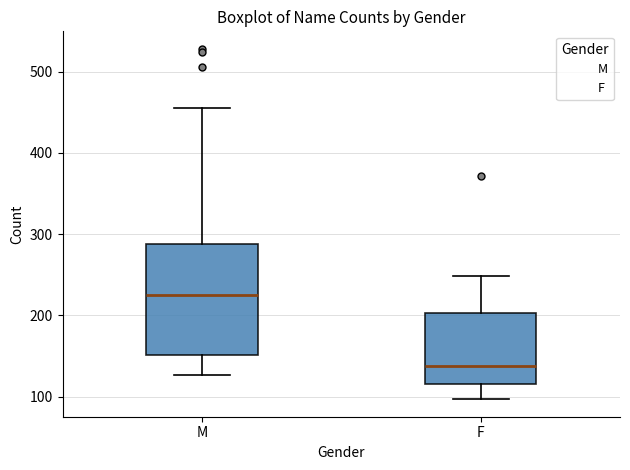

Which box's median line is the highest?

M